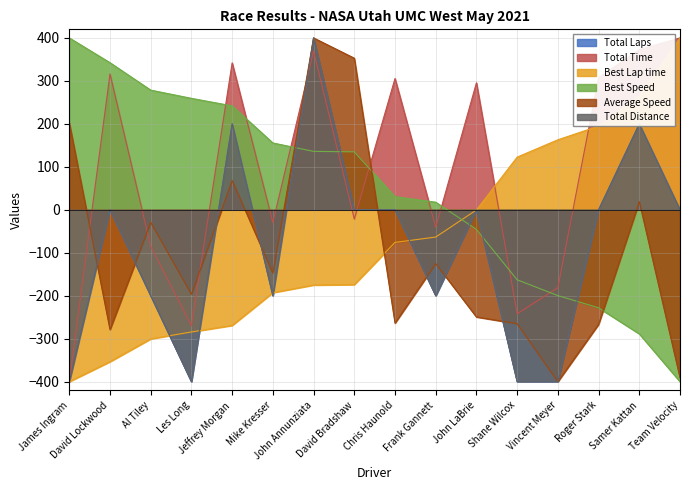

True or false: Total Distance and Total Time intersect in this chart.

True